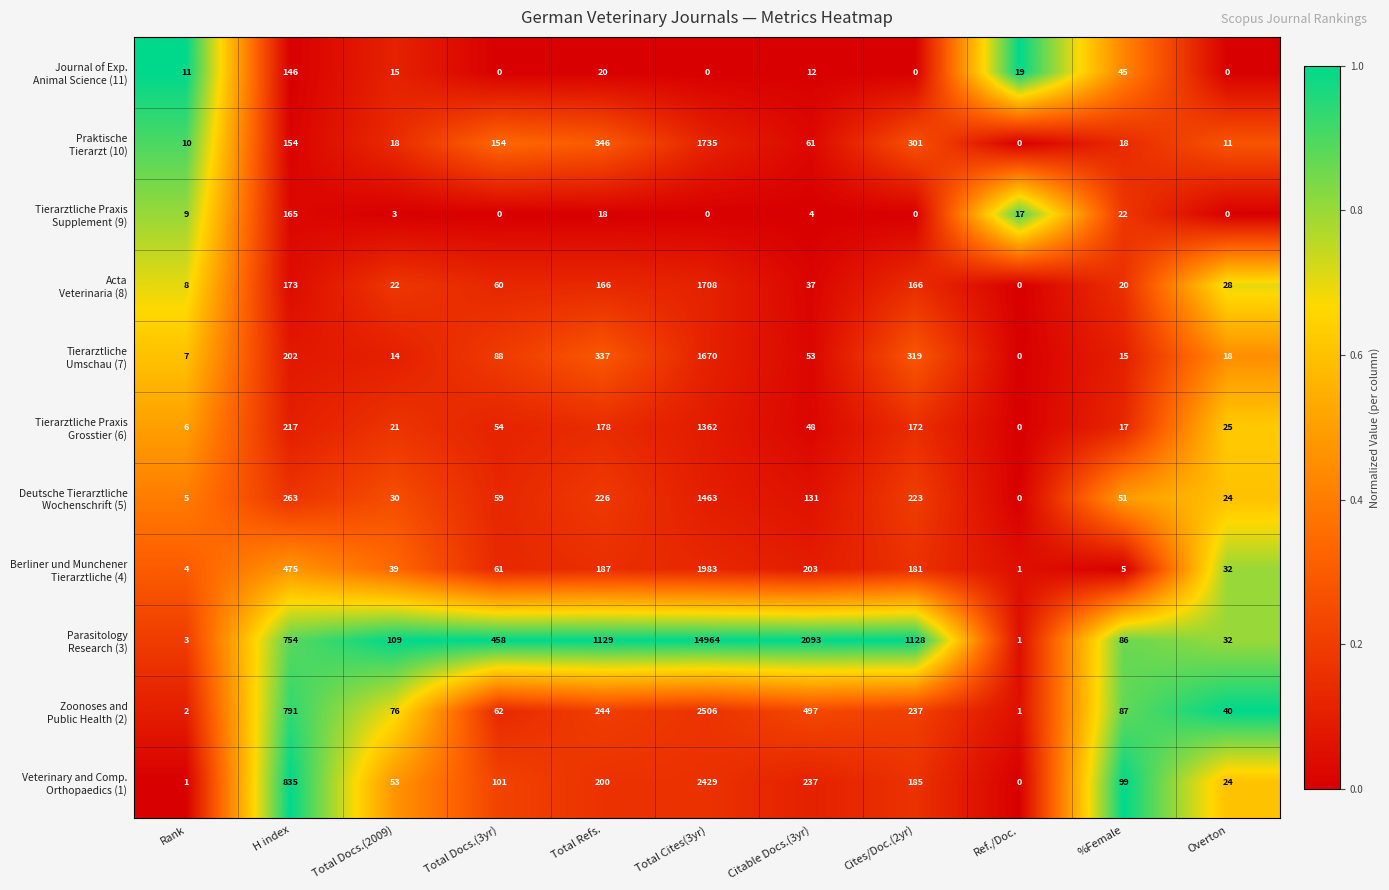

At which category is the sum across all series the highest?

Total Cites(3yr)